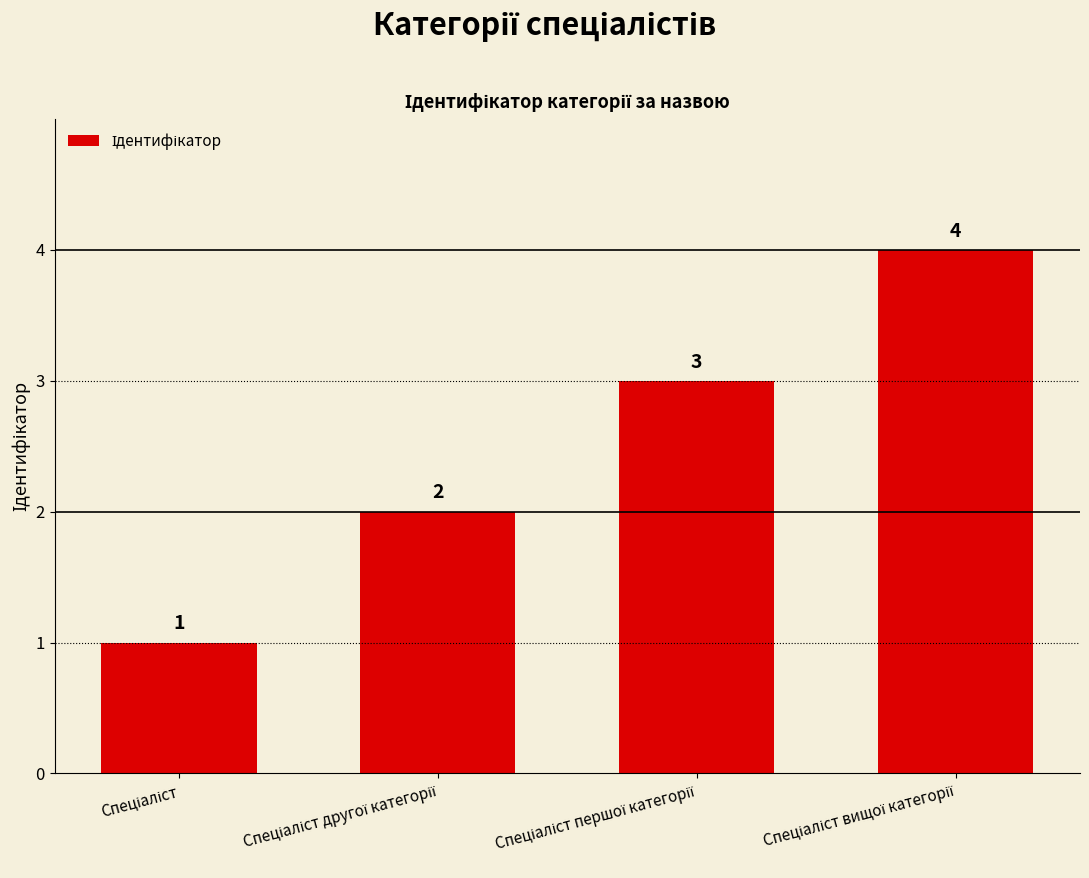

How many values are below 3?

2